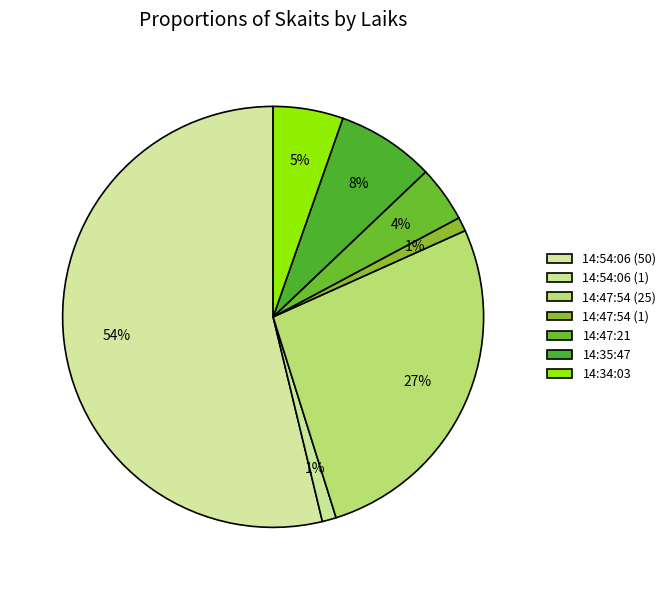

To the nearest percent, what portion does 14:54:06 (1) represent?

1%